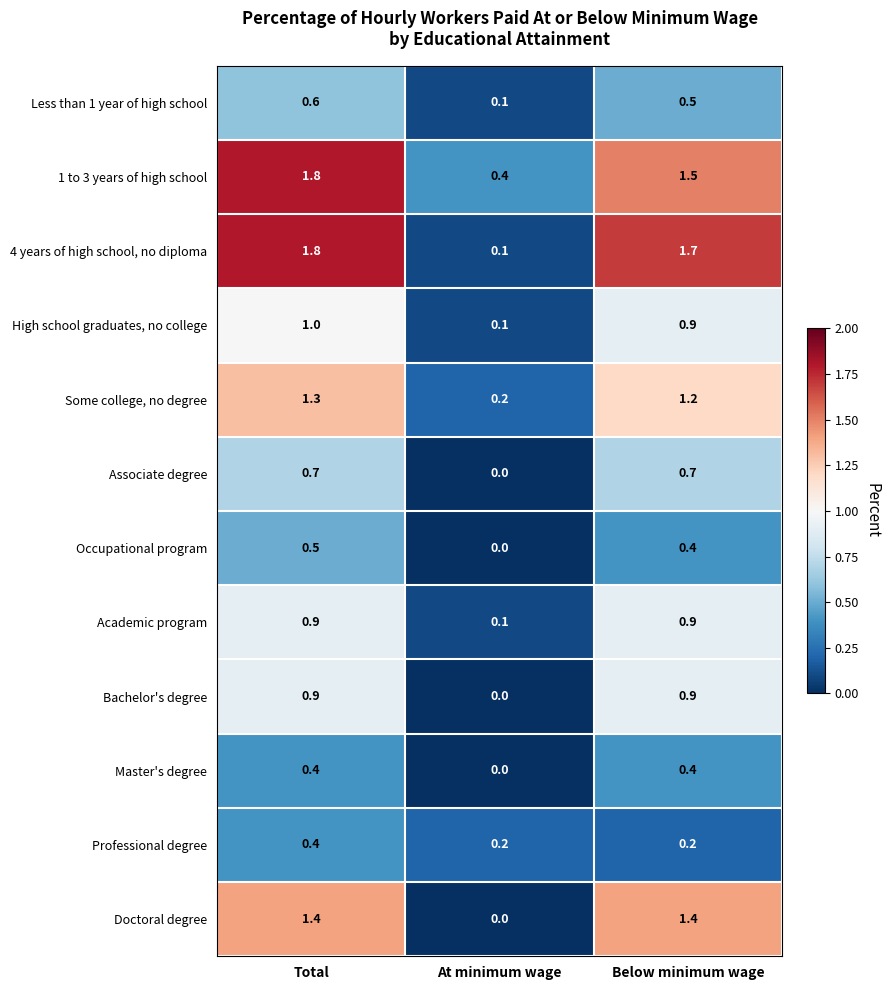

The Associate degree series shows 0.7 at Total. True or false?

True